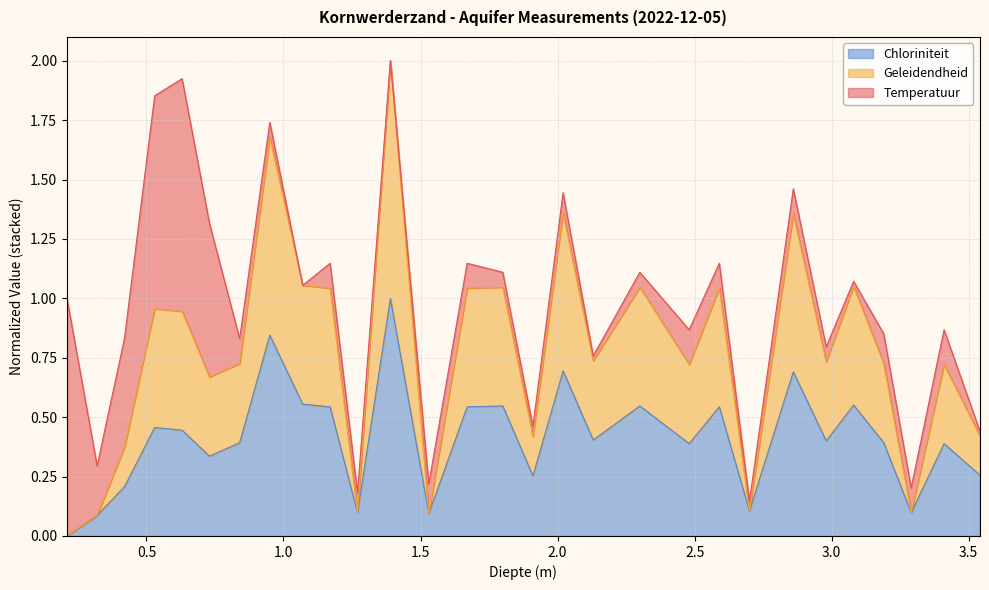

Is it true that Geleidendheid equals 0.4 at 0.42?

True